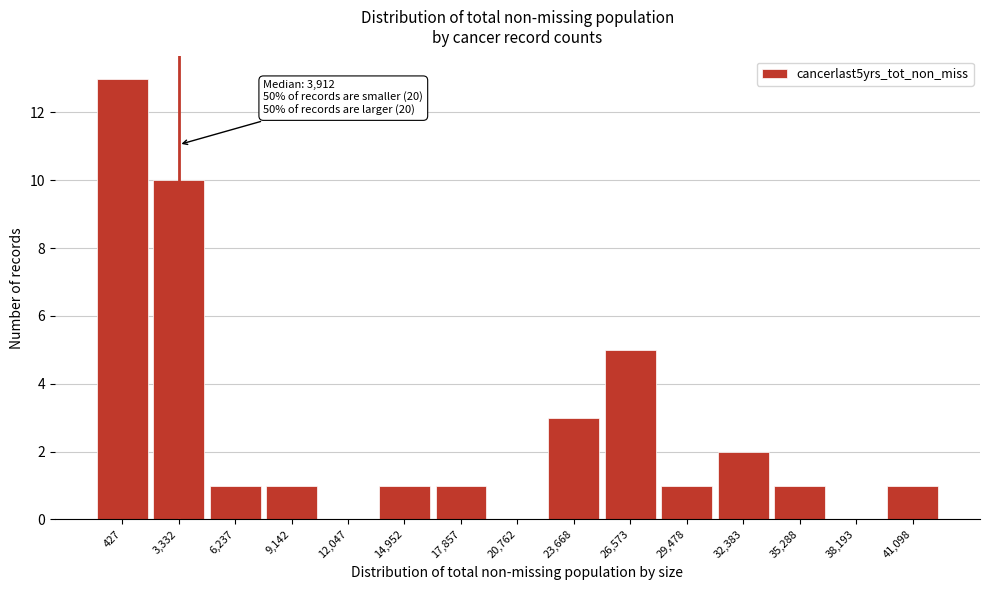

Reading left to right, list all the values displayed in this chart.

427=13	3,332=10	6,237=1	9,142=1	12,047=0	14,952=1	17,857=1	20,762=0	23,668=3	26,573=5	29,478=1	32,383=2	35,288=1	38,193=0	41,098=1